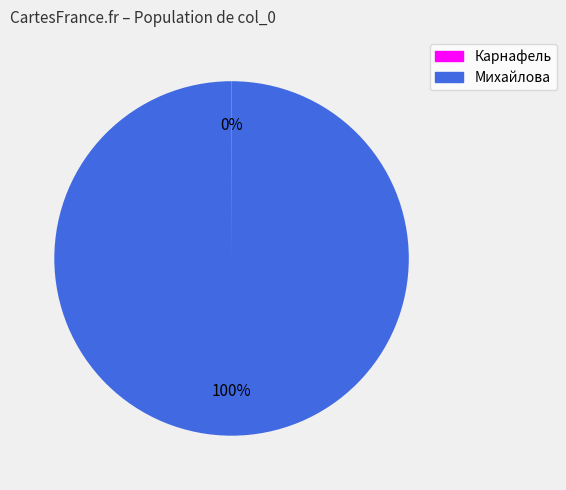

The Михайлова slice represents 93% of the pie. True or false?

False